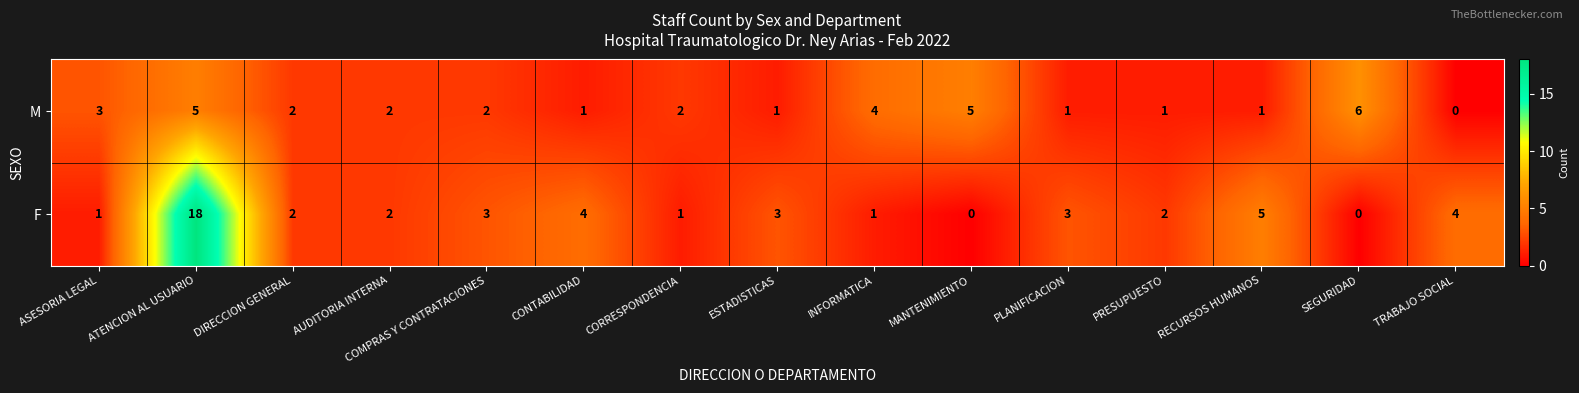

What is the approximate value of F at TRABAJO SOCIAL, to the nearest 5?

5